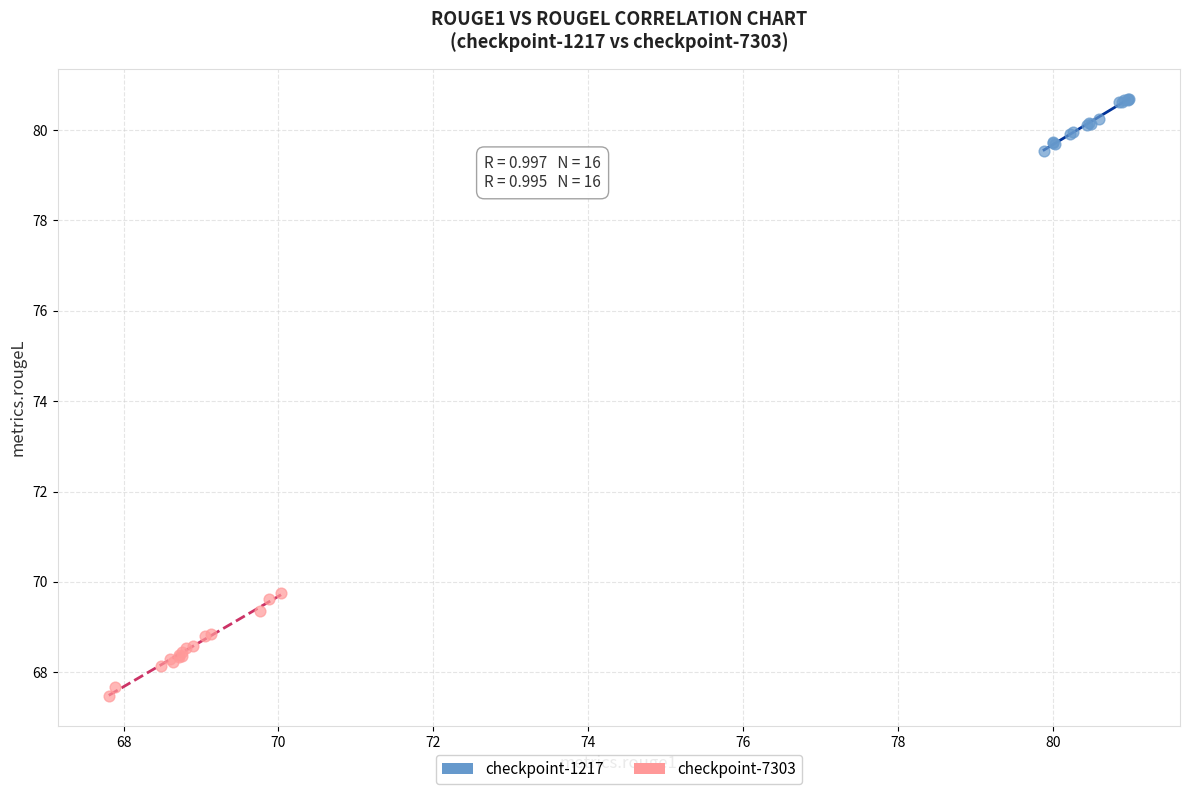

Which series contains the highest Y value?

checkpoint-1217